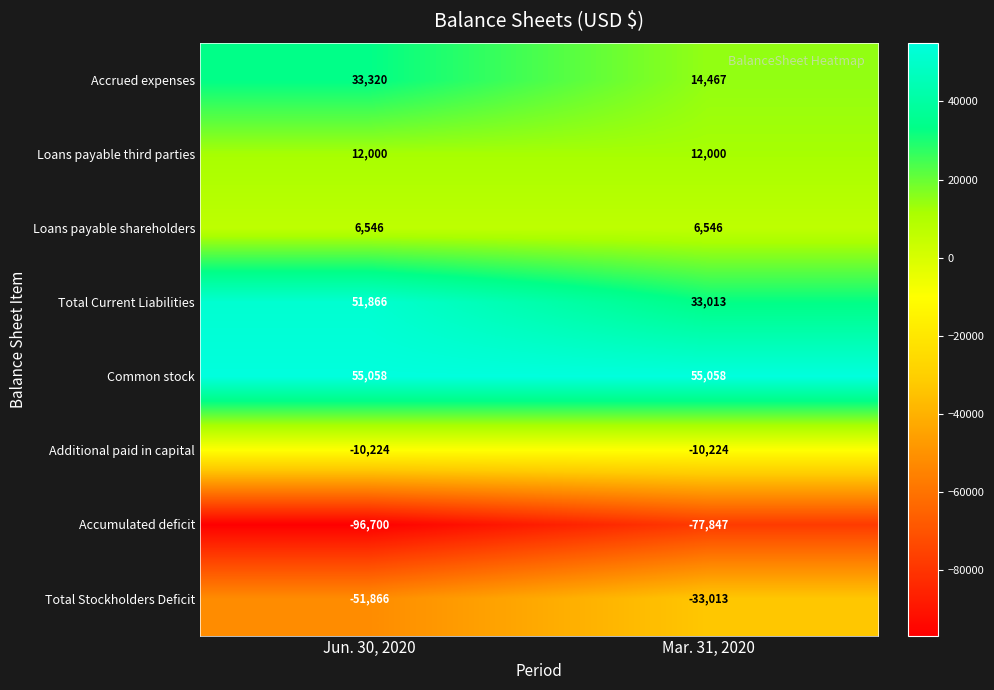

Which category has the lowest value in the Accumulated deficit series?

Jun. 30, 2020